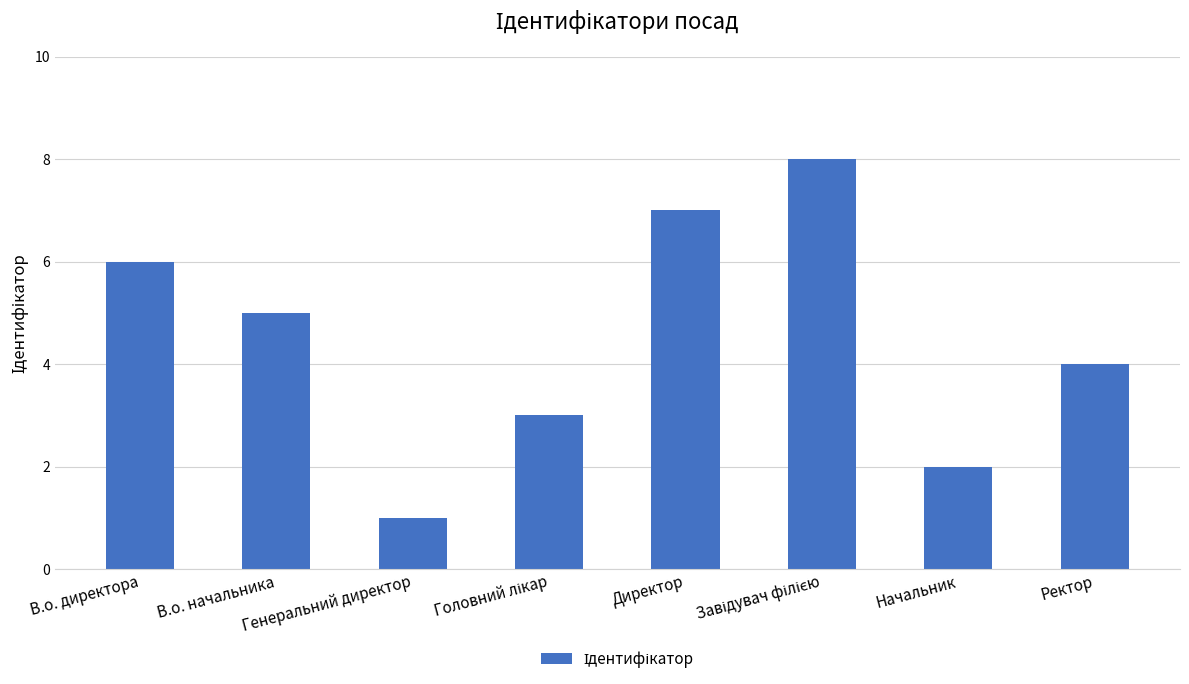

What is the change in value from В.о. директора to Директор?

+1